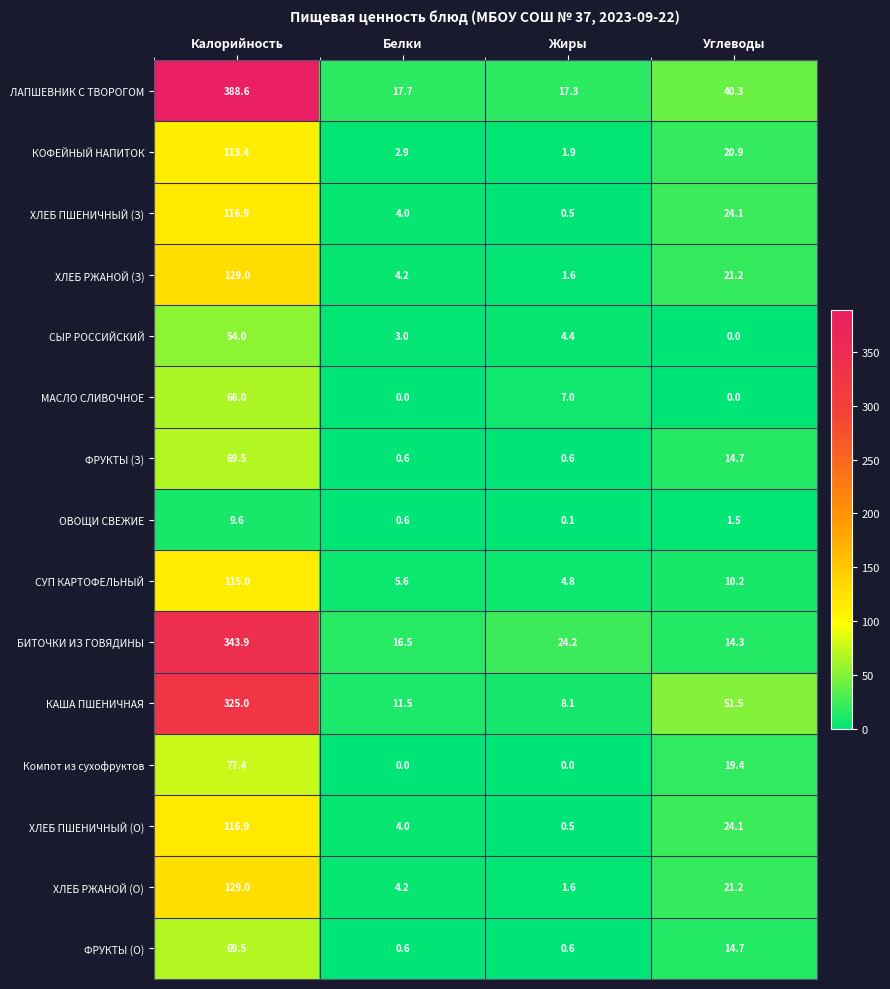

True or false: ХЛЕБ РЖАНОЙ (О) has a value of 0.9 at Жиры.

False